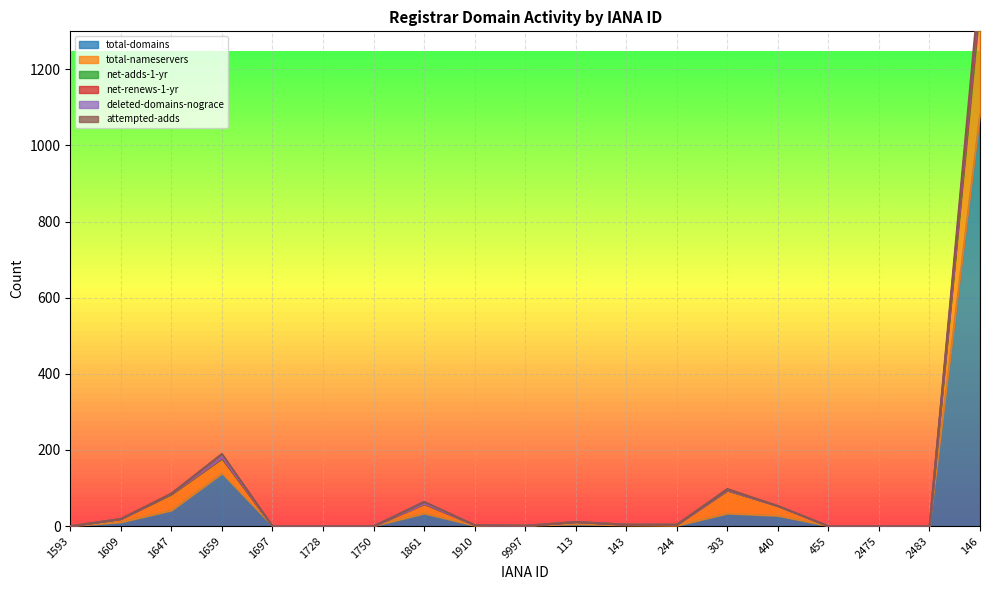

What is the sum of the net-renews-1-yr values at 1697 and 9997?

1